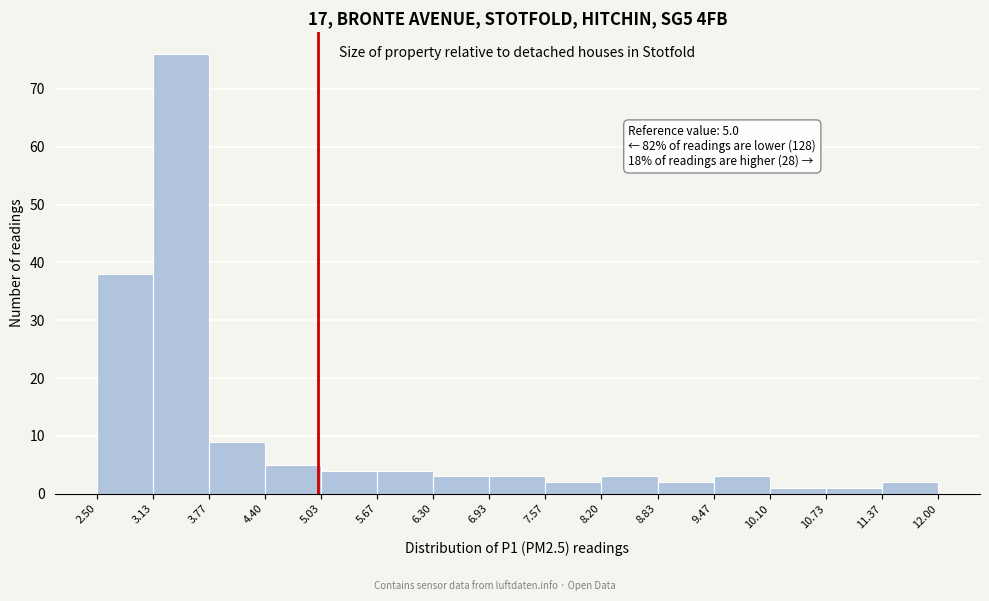

Over which range of the x-axis is the bar tallest?

3.13 to 3.77